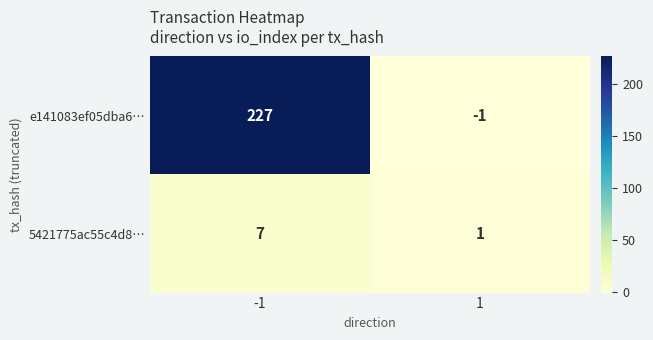

Which series changed the most between -1 and 1?

e141083ef05dba6…